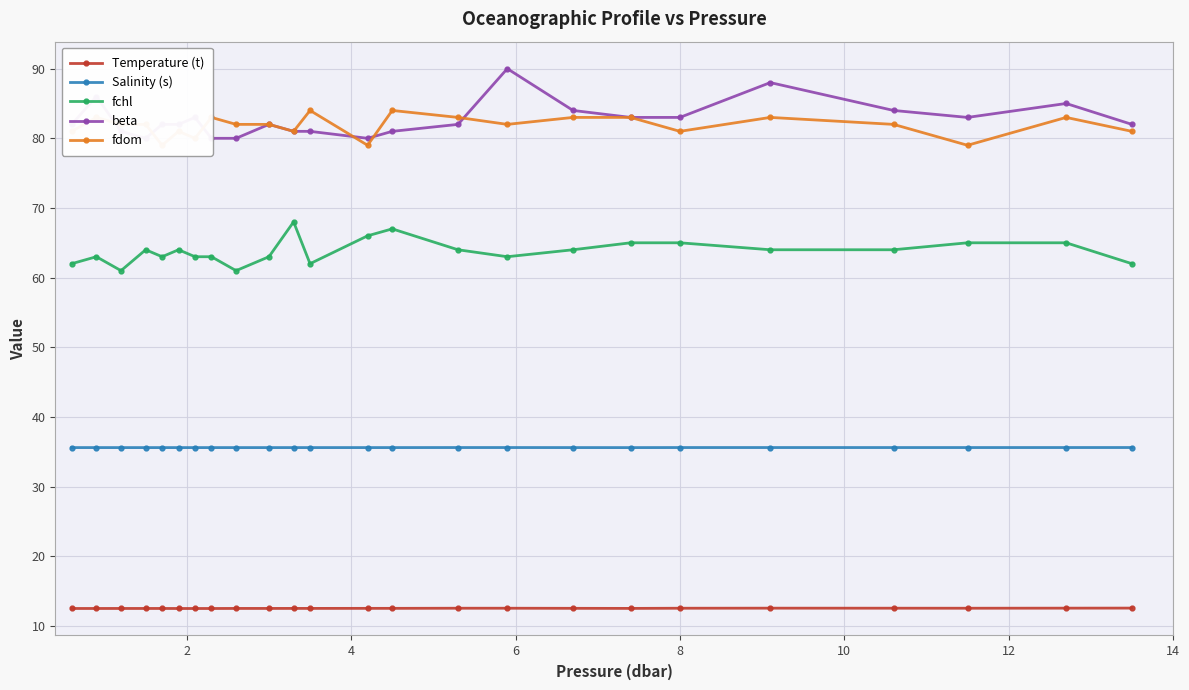

How many categories are shown in the chart?

24